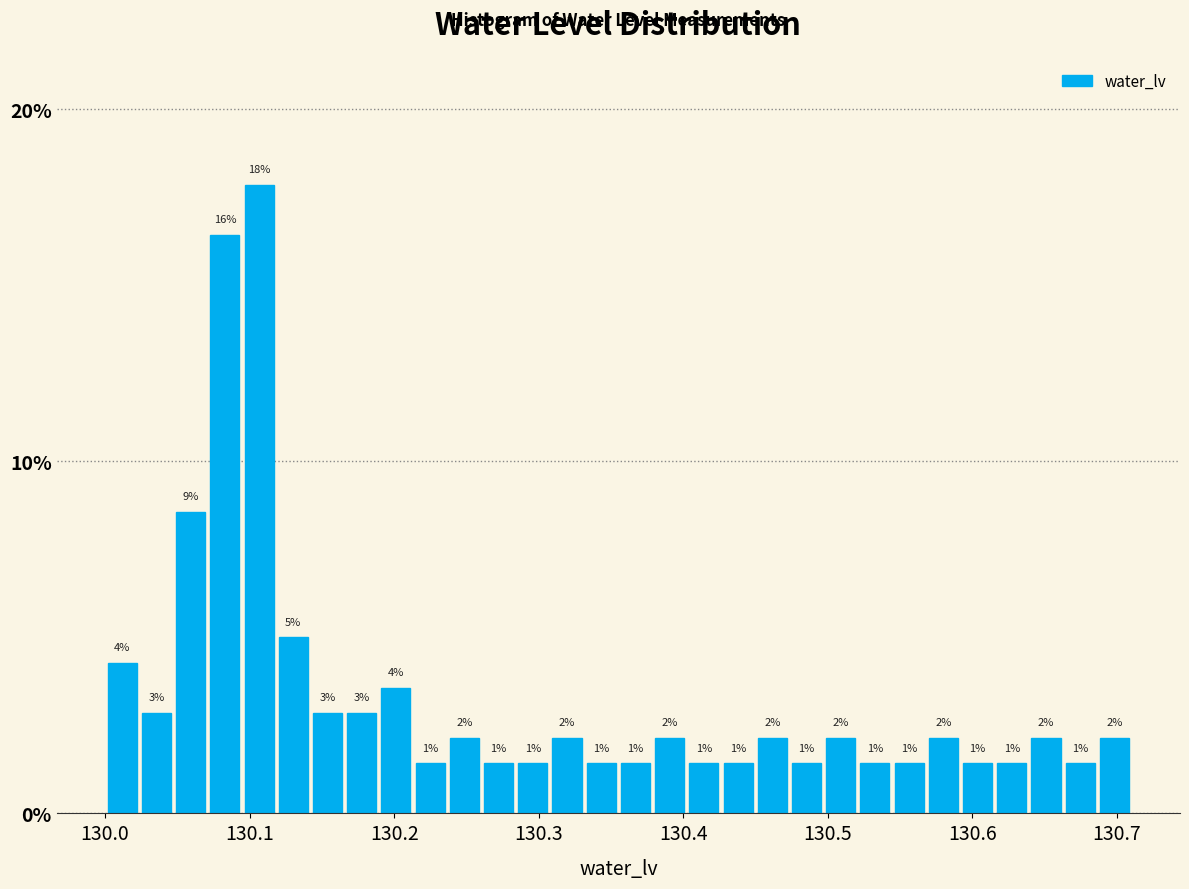

Read against the x-axis, roughly where is the centre of the tallest bar?

130.11